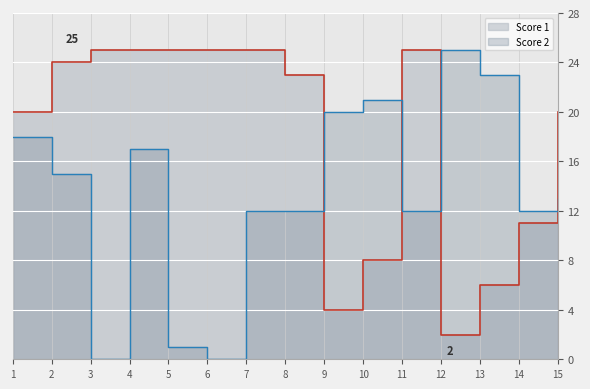

Count the number of categories in the chart.

15